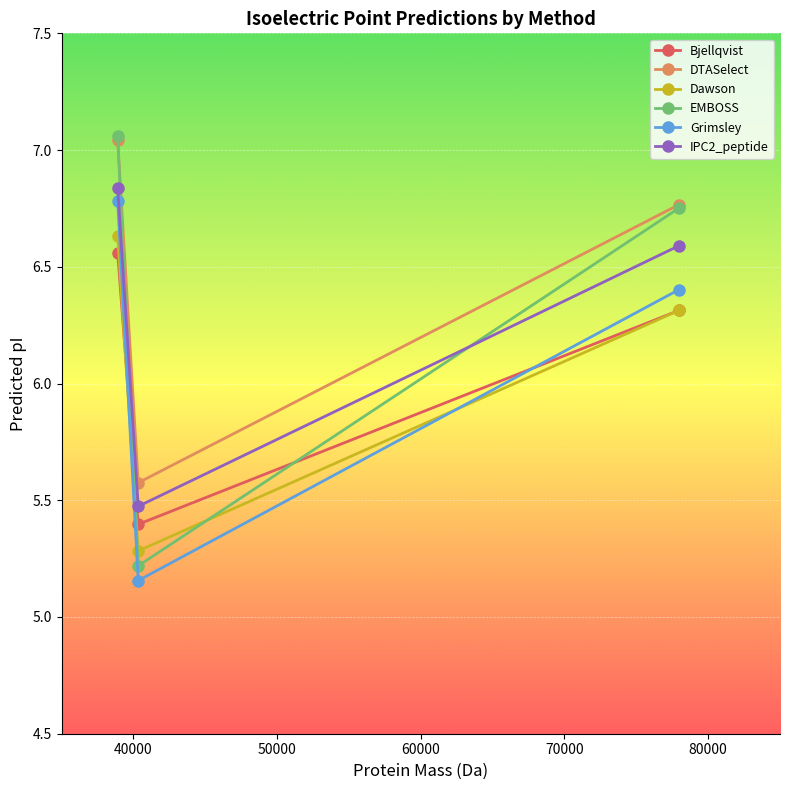

Which series has the largest range (max minus min)?

EMBOSS